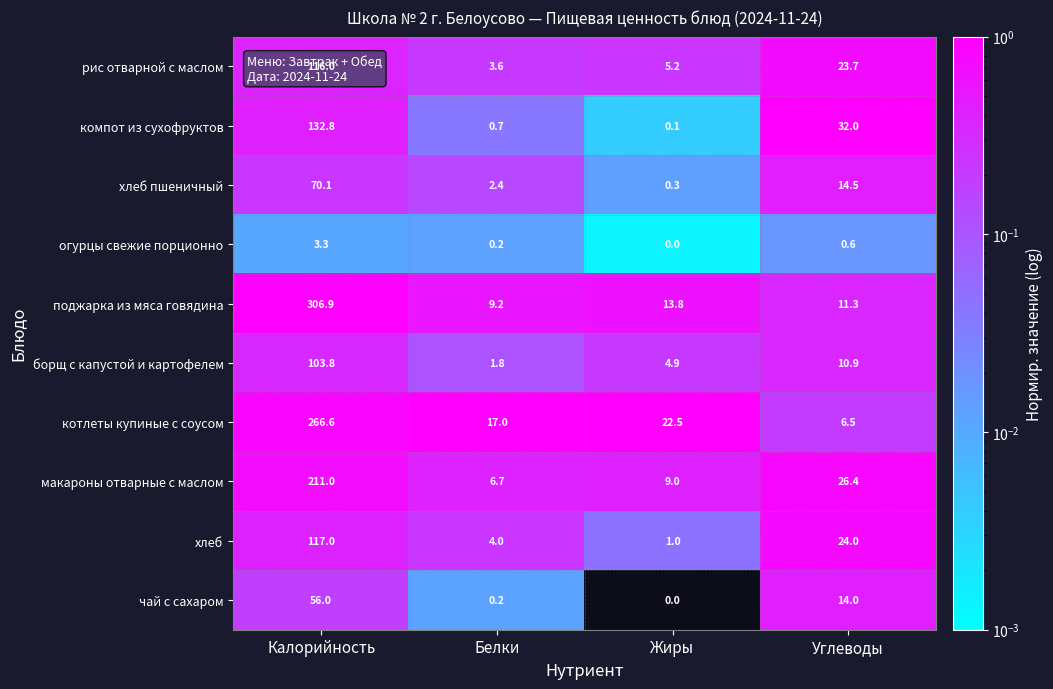

Which series changed the most between Калорийность and Жиры?

поджарка из мяса говядина